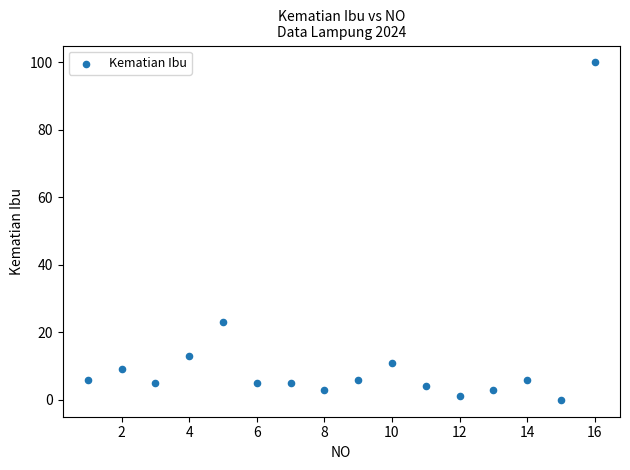

What is the range of X values (max minus min)?

15